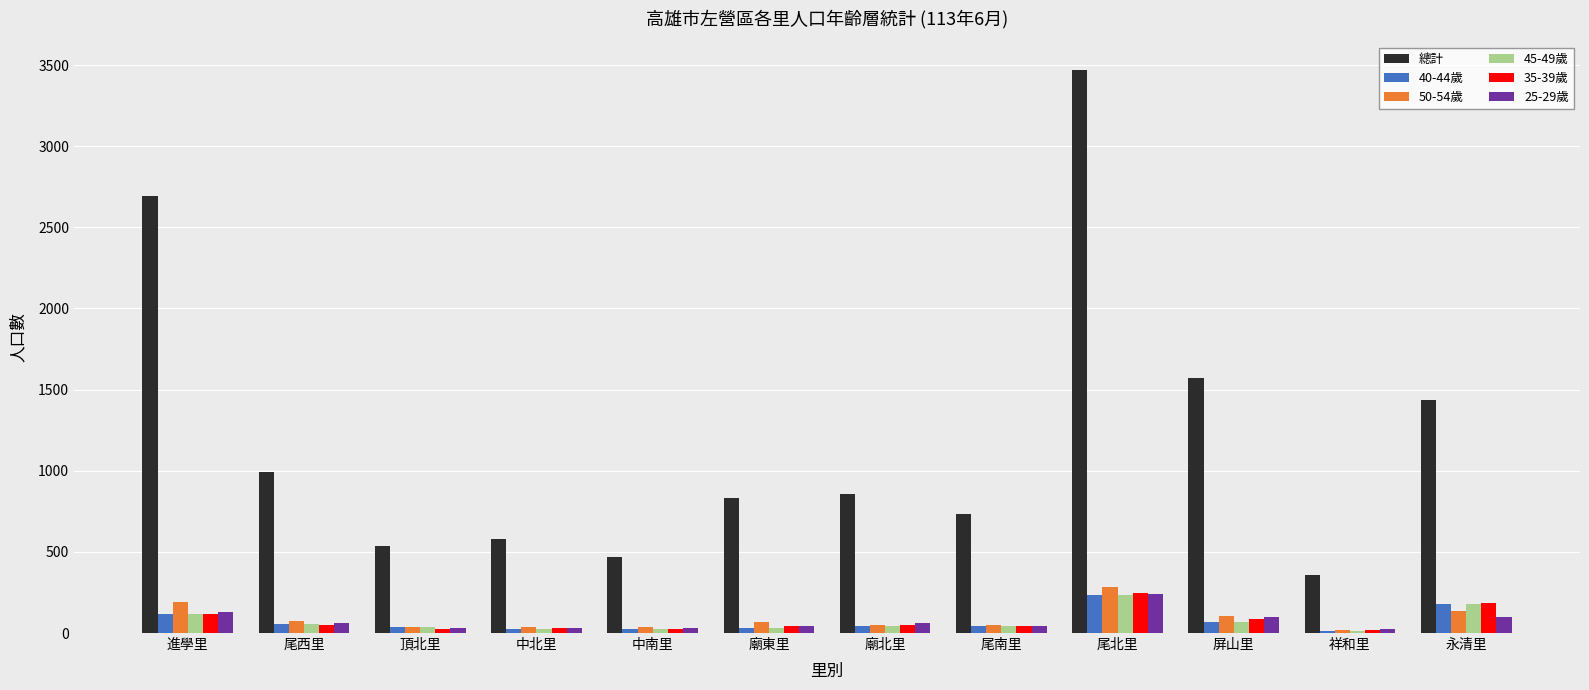

The value of 25-29歲 at 中北里 is 32. True or false?

True